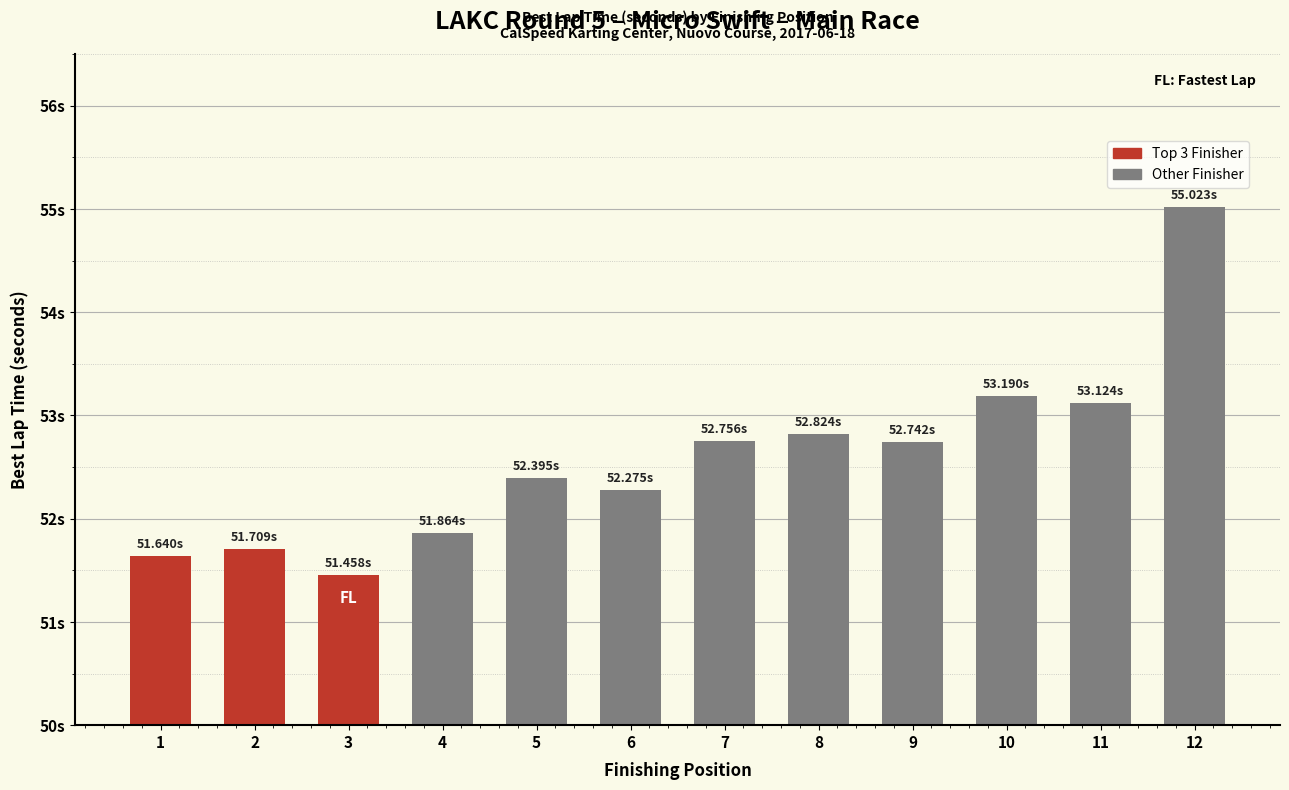

What is the ratio of the value at 6 to the value at 7?

1.0